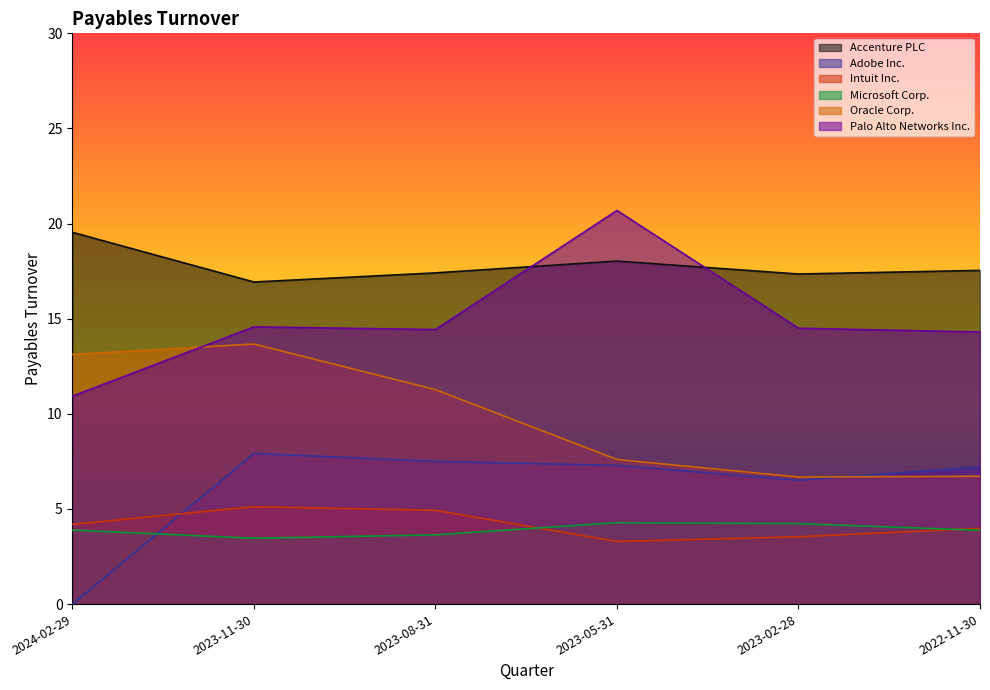

How many interior local peaks does the Intuit Inc. series have?

1